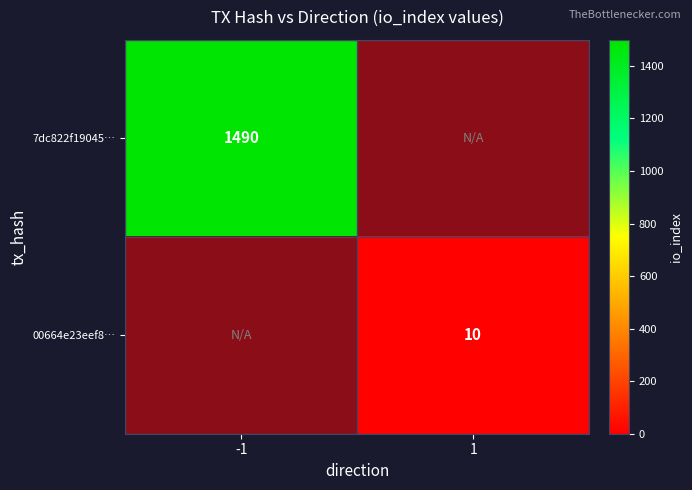

How many distinct data groups are displayed?

2